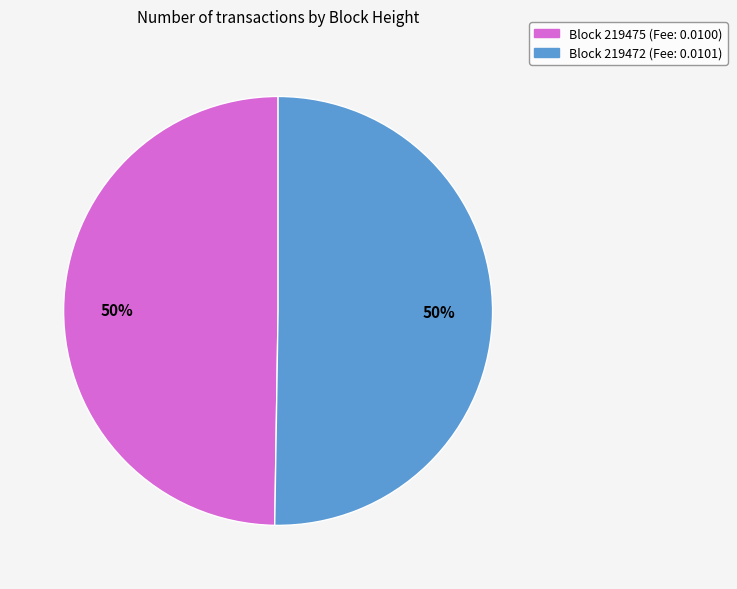

How many slices are in this pie chart?

2